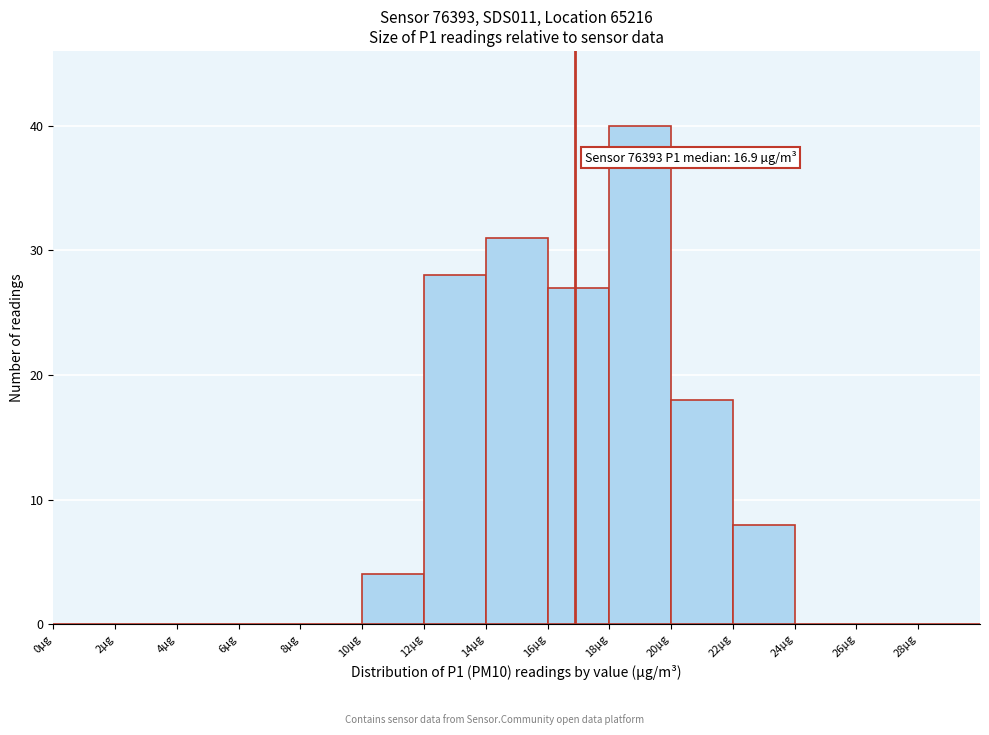

Over which range of the x-axis is the bar tallest?

18 to 20